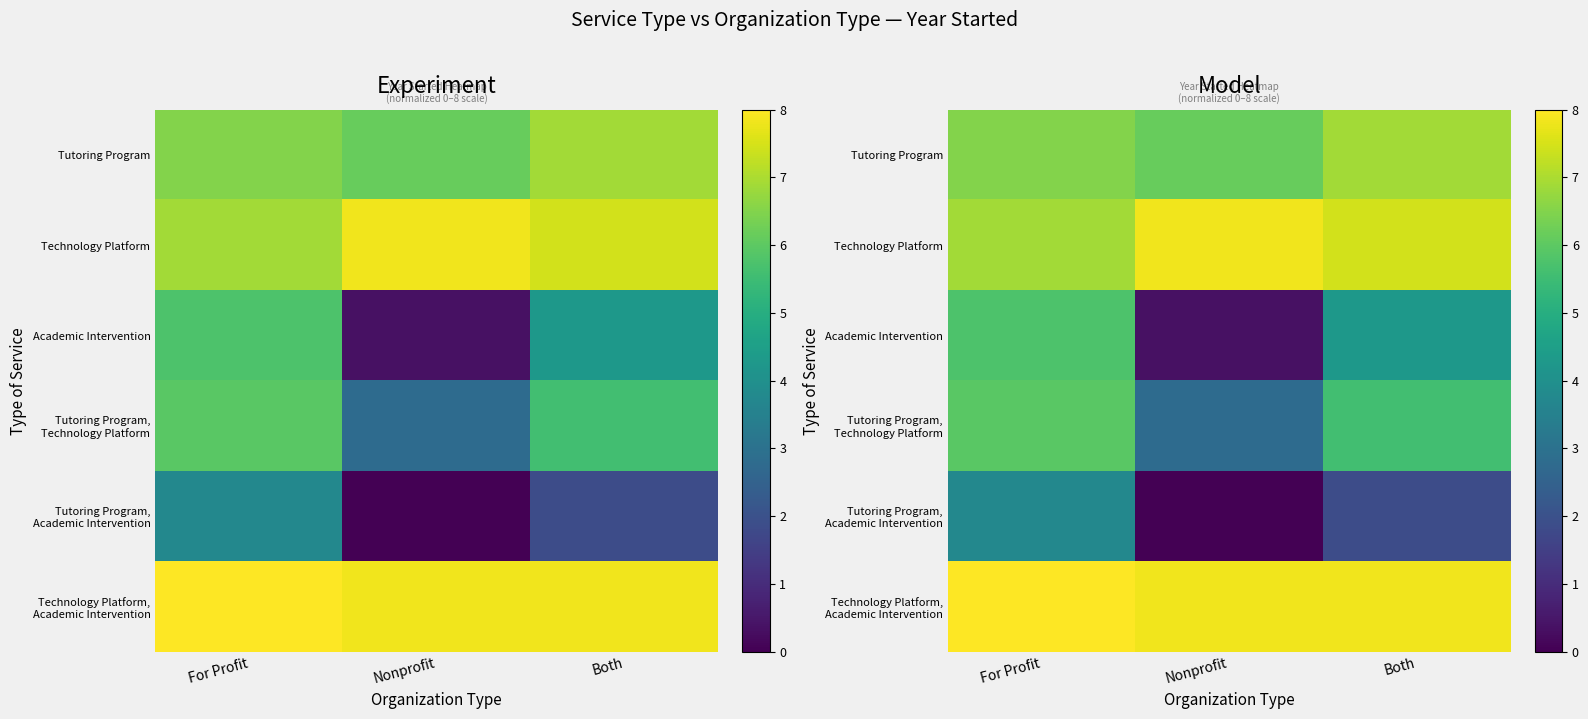

Which series has the largest total across all categories?

Technology Platform, Academic Intervention